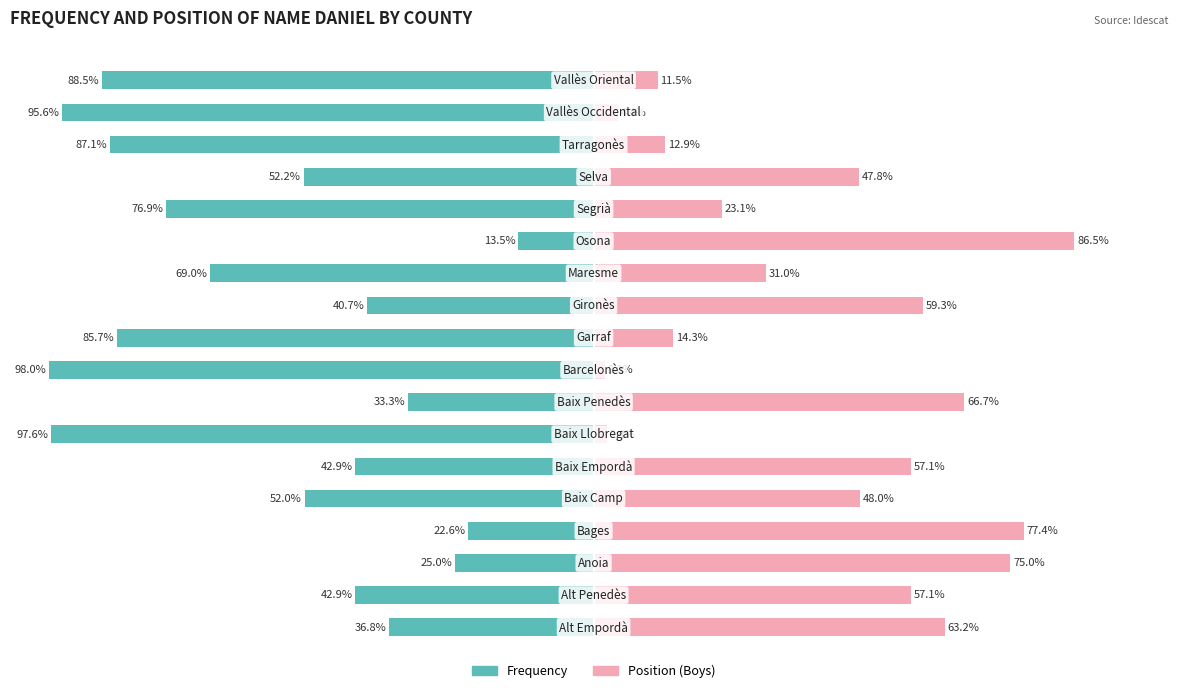

Are the bars grouped side by side (vs. stacked)?

Yes